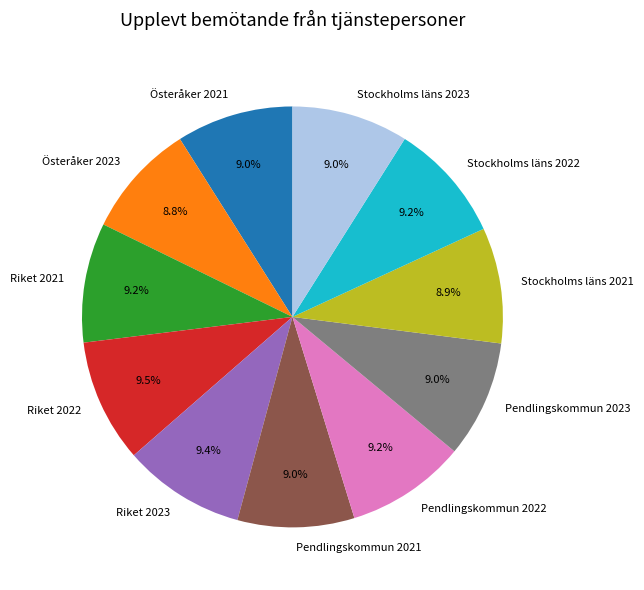

True or false: Stockholms läns 2022 accounts for 9% of the total.

True